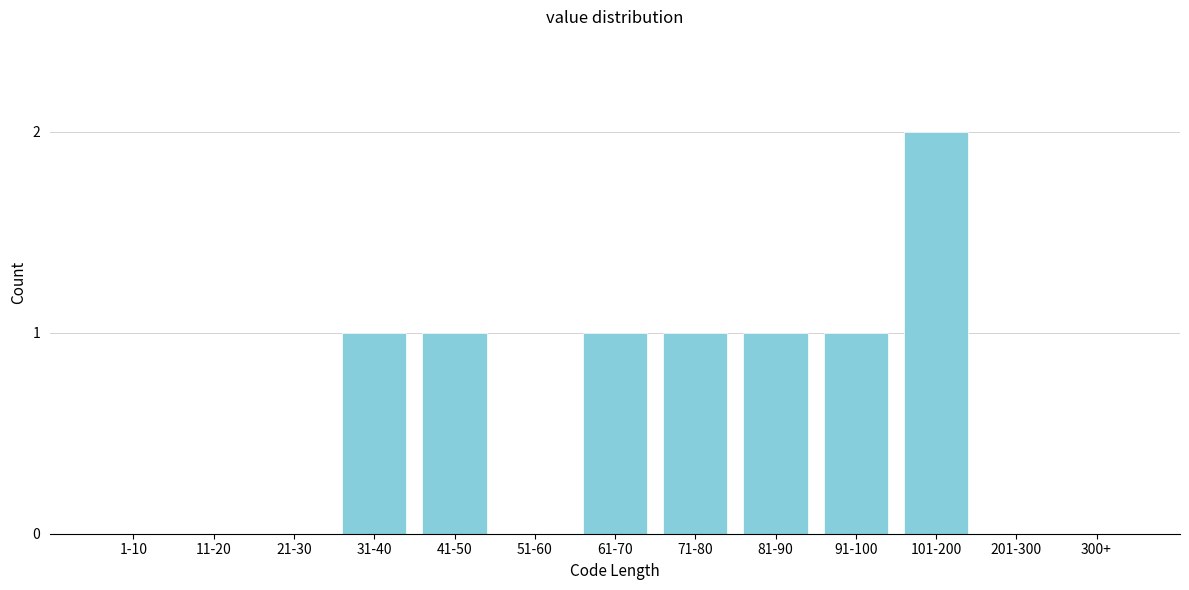

Reading right to left, what are all the values shown in this chart?

300+=0	201-300=0	101-200=2	91-100=1	81-90=1	71-80=1	61-70=1	51-60=0	41-50=1	31-40=1	21-30=0	11-20=0	1-10=0